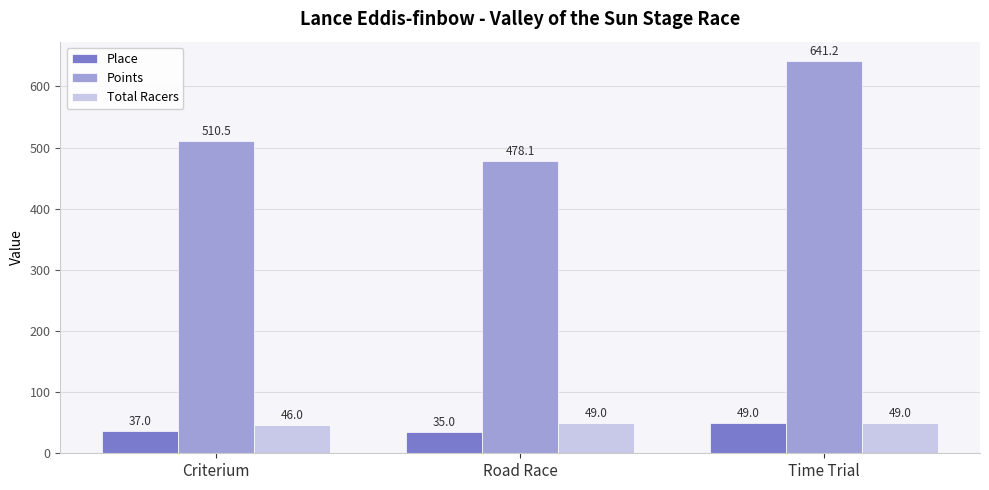

At how many categories does at least one series exceed 629?

1